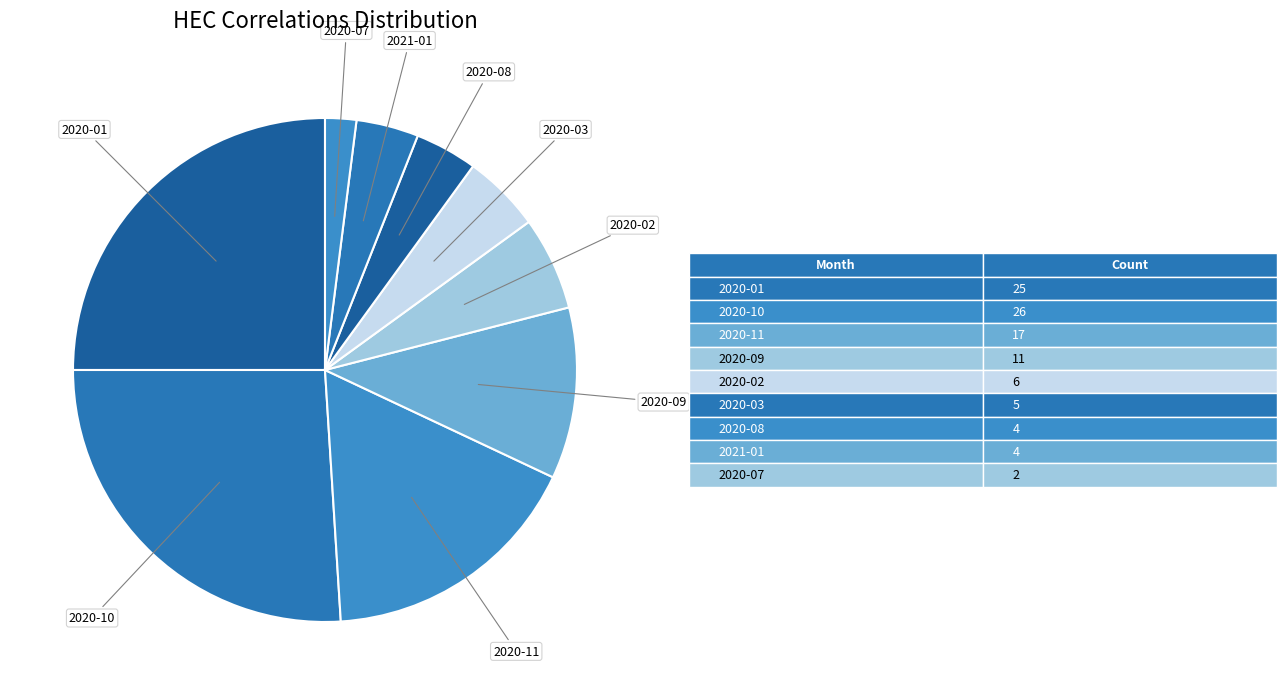

Which slice is the largest?

2020-10